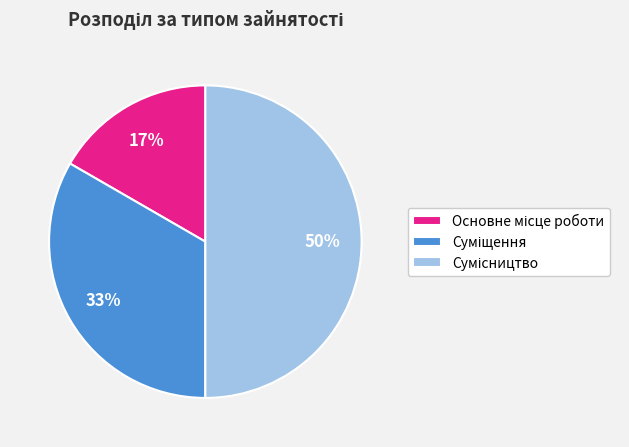

To the nearest percent, what is the difference between the largest and smallest slice percentages?

33%